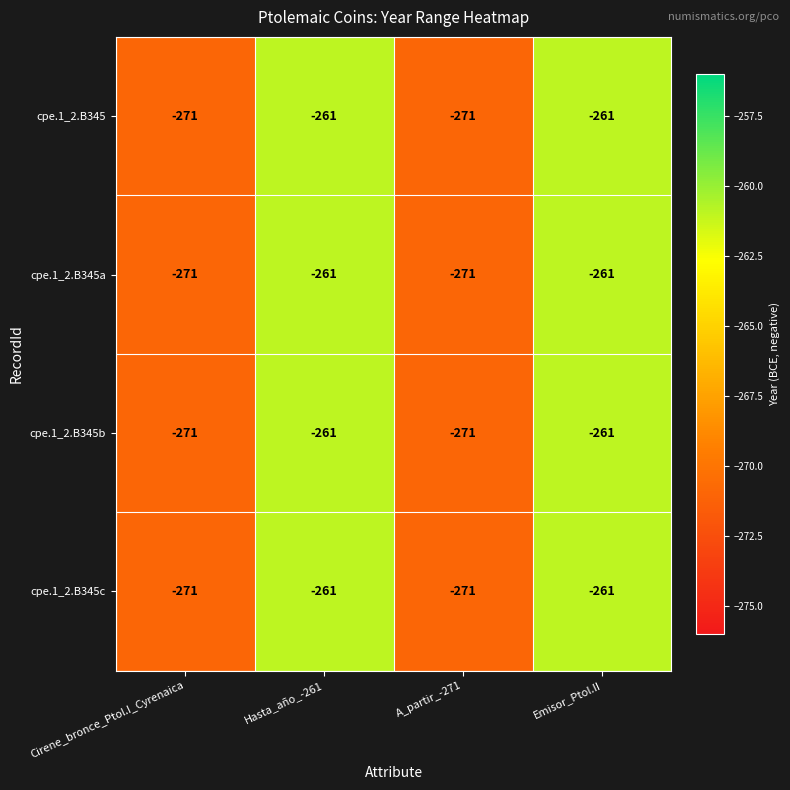

Count the cpe.1_2.B345b values in the range -271 to -261.

4